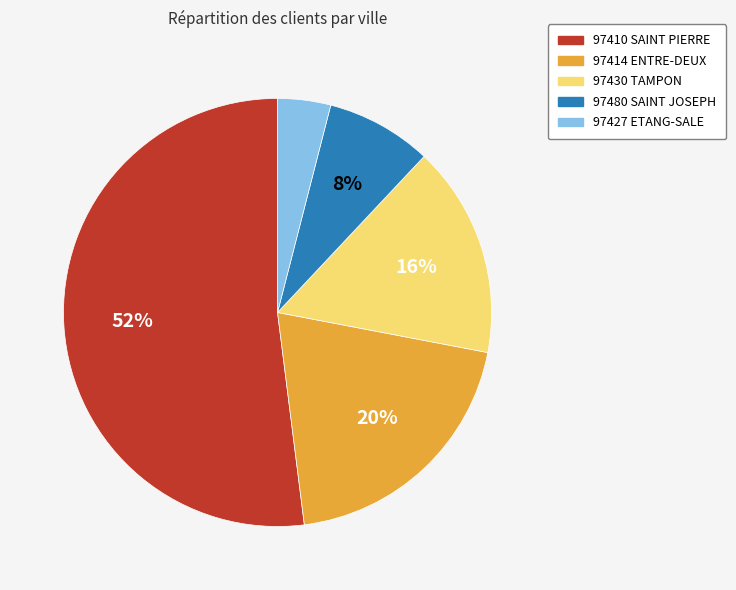

Which category accounts for the majority?

97410 SAINT PIERRE